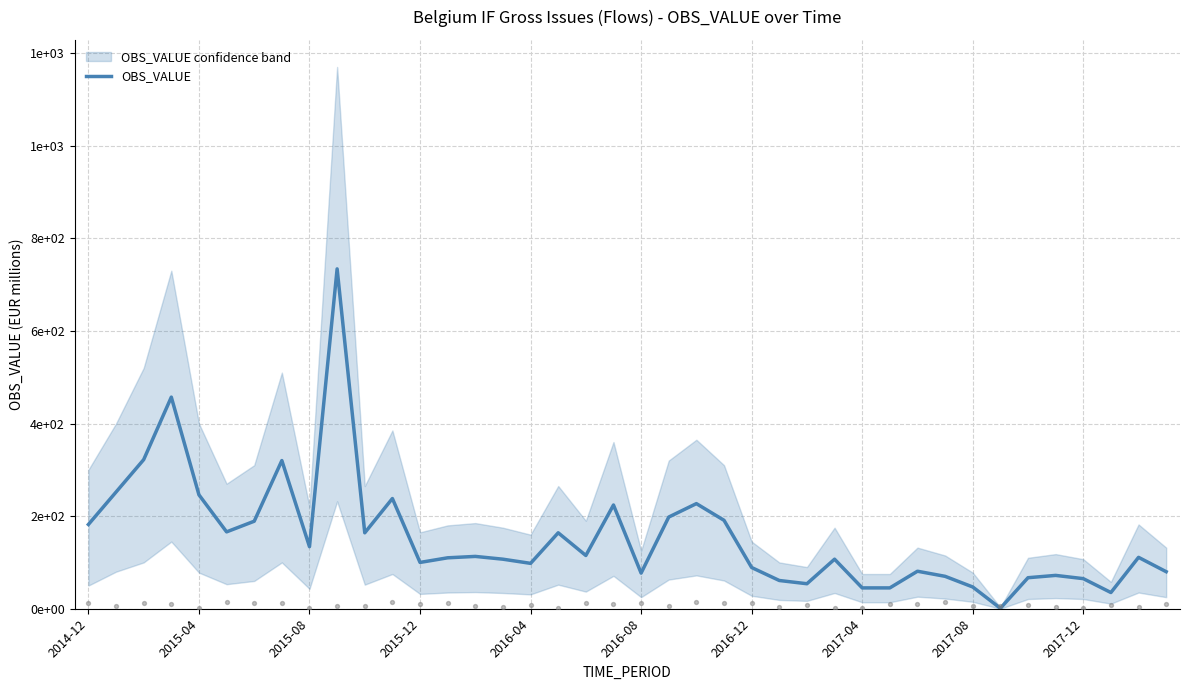

What is the change in value from 22 to 35?

-155